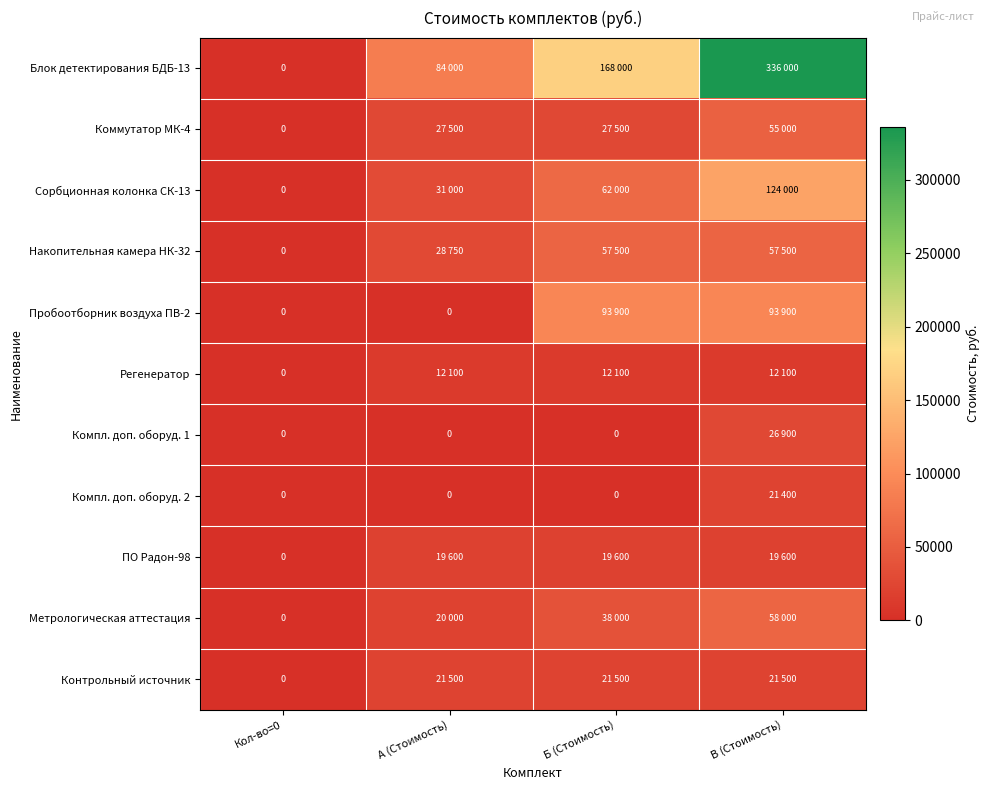

What is the difference between the maximum and minimum values in the ПО Радон-98 series?

19600